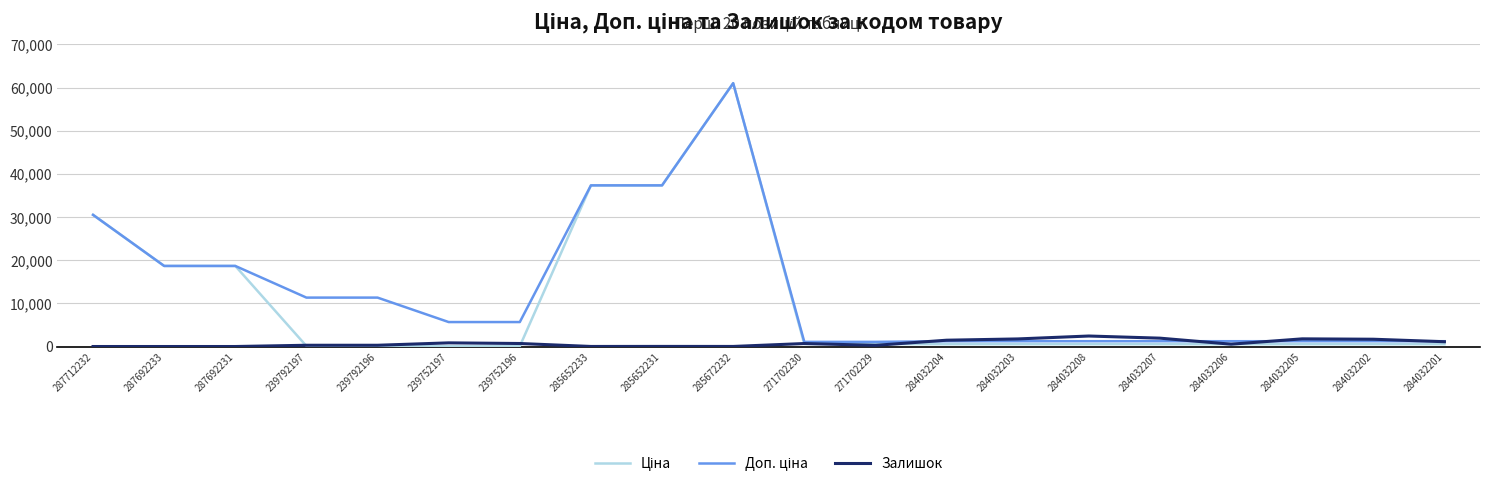

Is it true that Залишок equals 0.0 at 287692233?

True